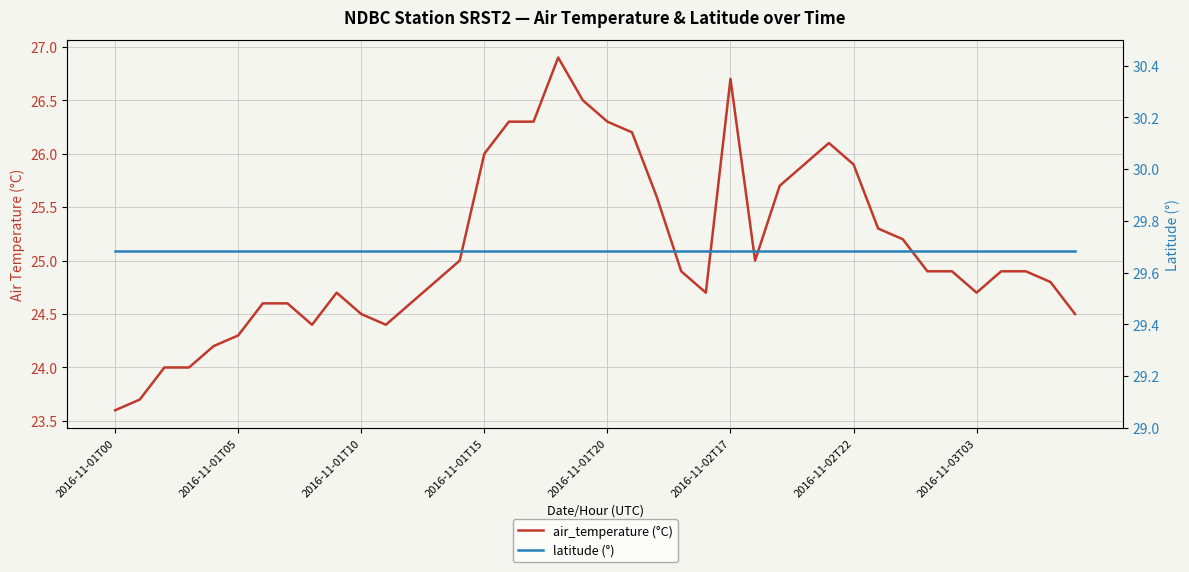

Is it true that latitude (°) equals 41.3 at 2016-11-01T10?

False